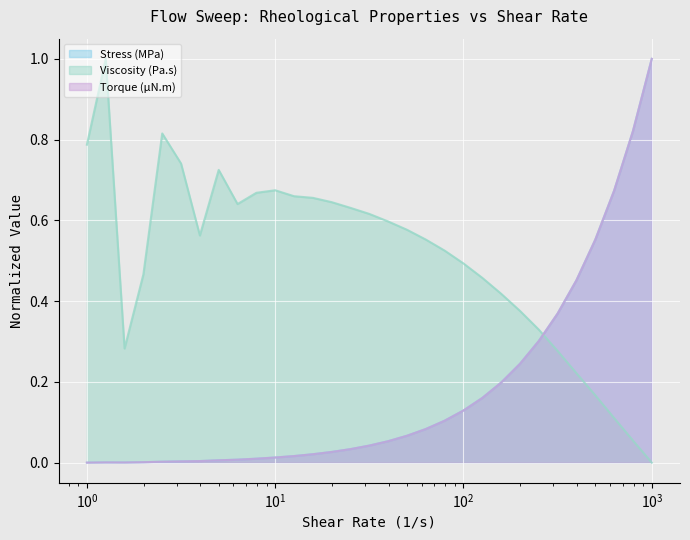

What is the sum of the Stress (MPa) values at 25.1188 and 398.107?

0.5